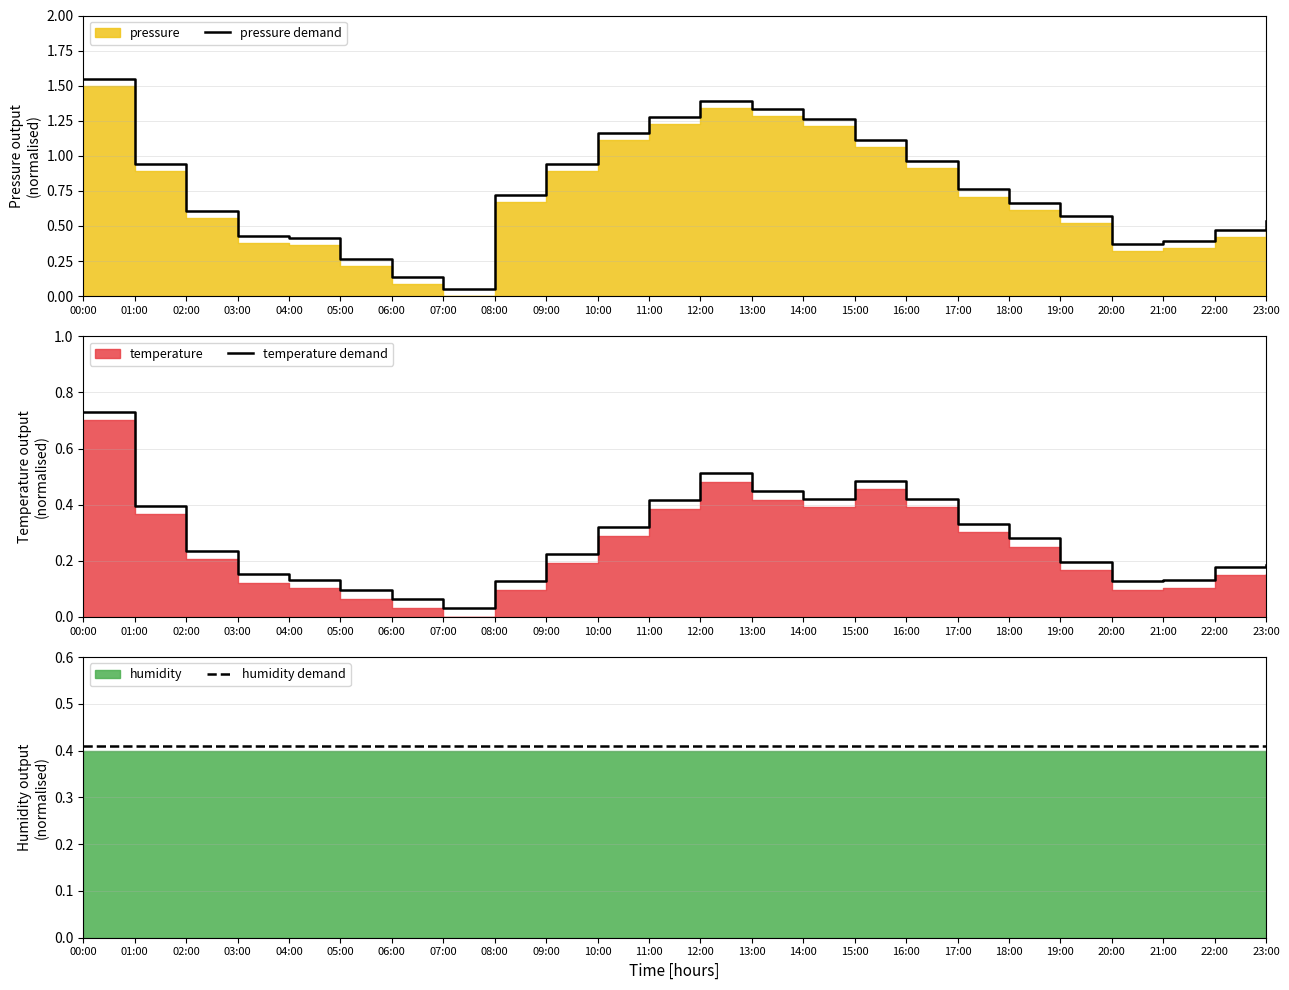

True or false: temperature demand has a value of 0.2 at 19:00.

True